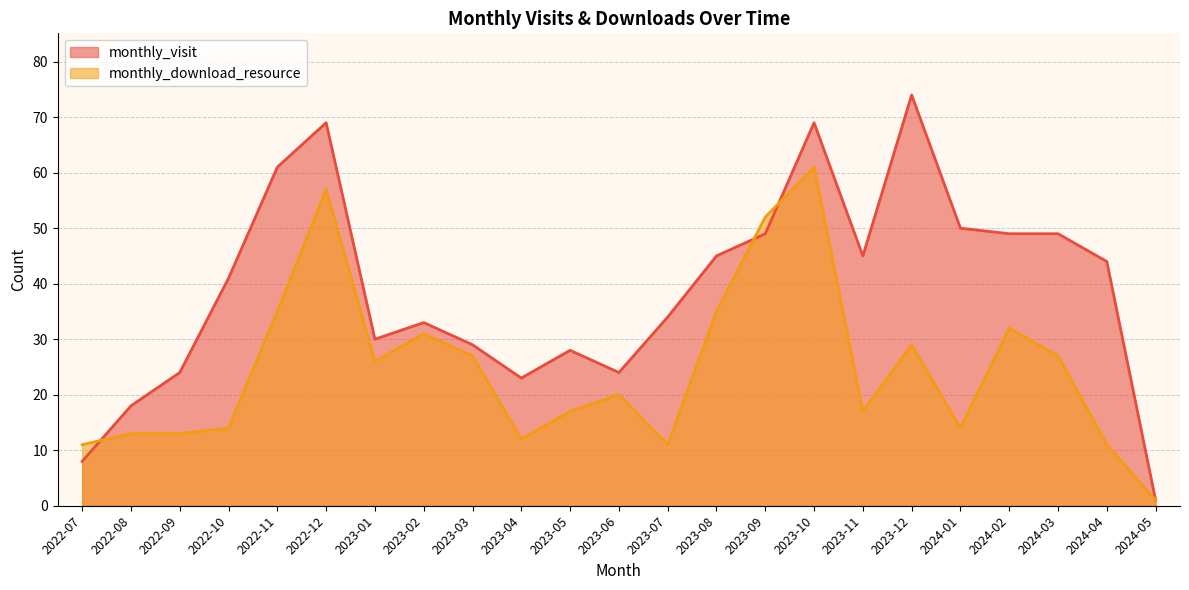

Reading left to right, what are all the values shown in this chart?

monthly_visit: 8	18	24	41	61	69	30	33	29	23	28	24	34	45	49	69	45	74	50	49	49	44	1
monthly_download_resource: 11	13	13	14	35	57	26	31	27	12	17	20	11	35	52	61	17	29	14	32	27	11	1